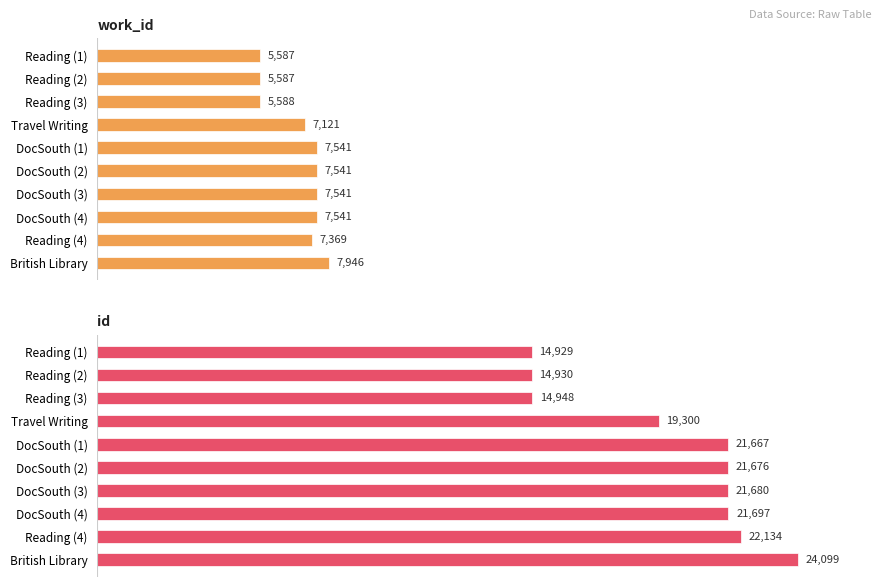

What is the minimum value shown in the chart?

5587